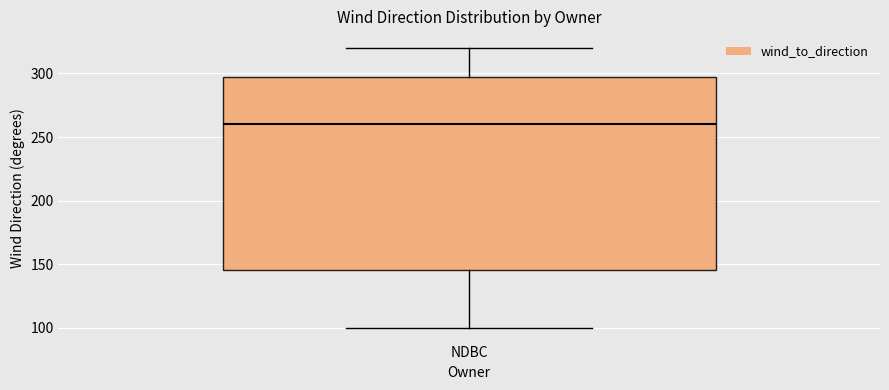

Where does the median line of the box for NDBC sit on the y-axis? The values are not printed on the chart, so give them approximately, as read against the axis.

260